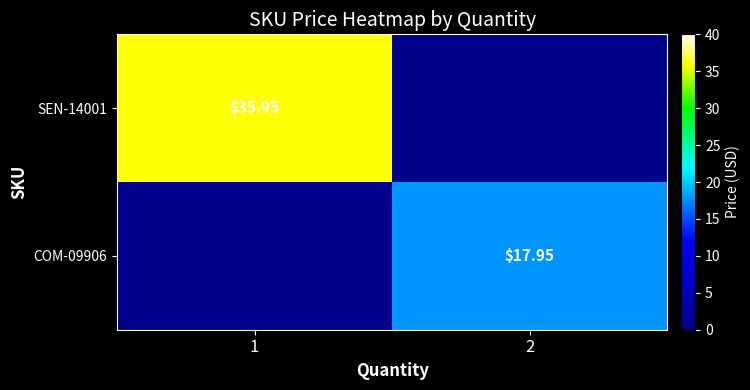

How many values in the COM-09906 series are below 17?

1